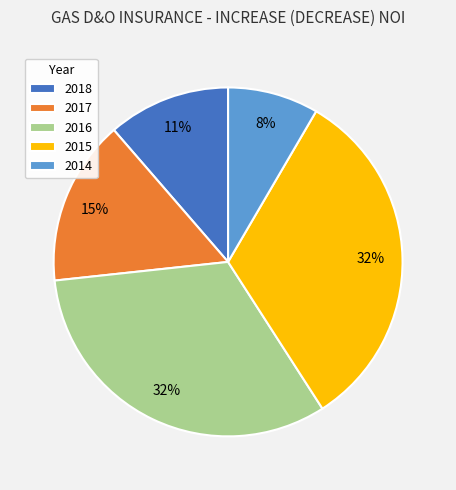

Combined, do 2018 and 2017 account for over 50%?

No